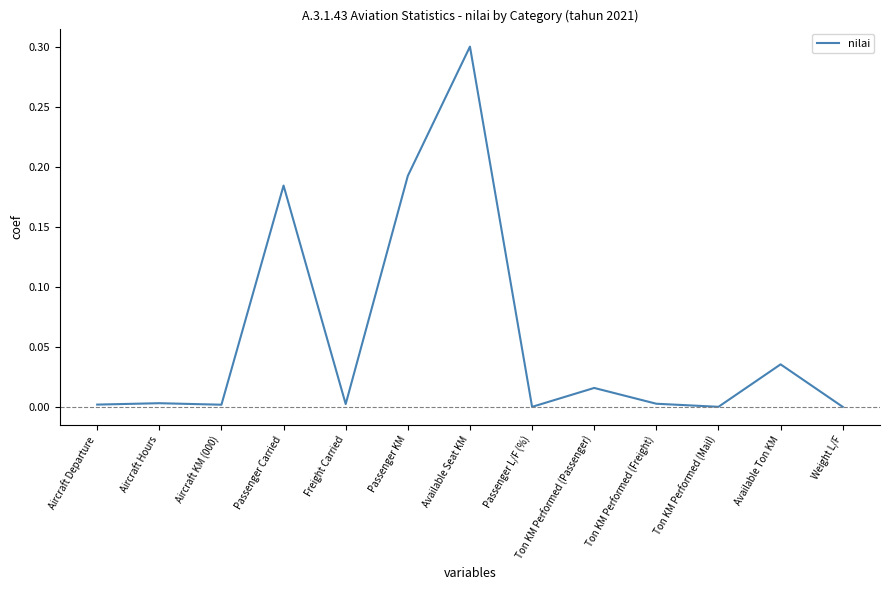

Is it true that the value at Available Seat KM is 0.4?

False